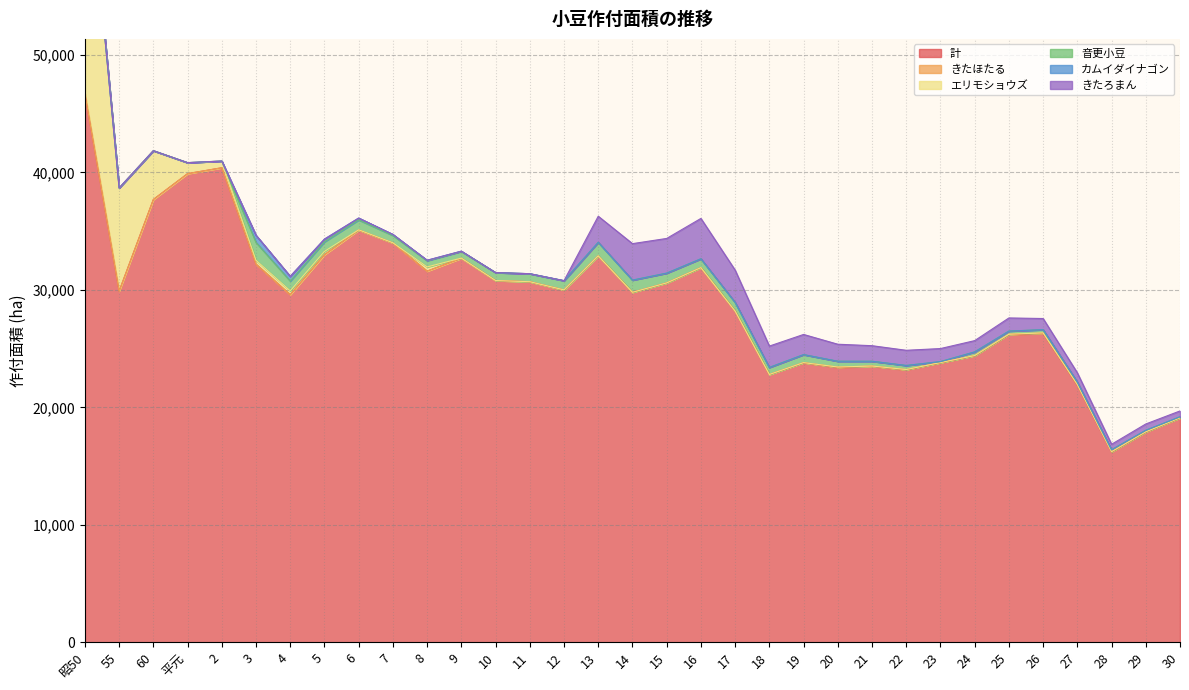

Where is カムイダイナゴン nearest to the value 301?

5